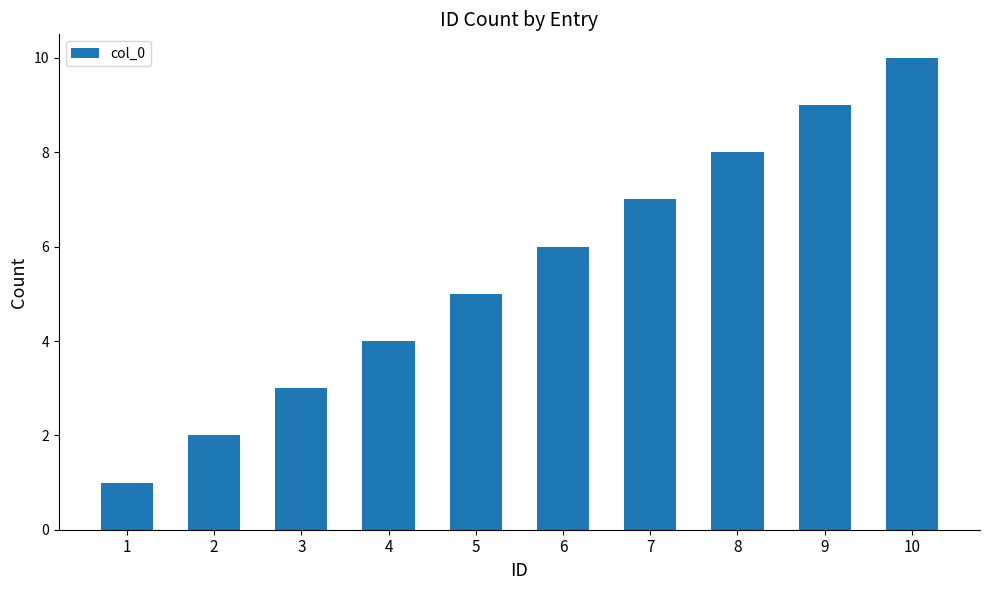

List the labels in order of value, smallest first.

1, 2, 3, 4, 5, 6, 7, 8, 9, 10